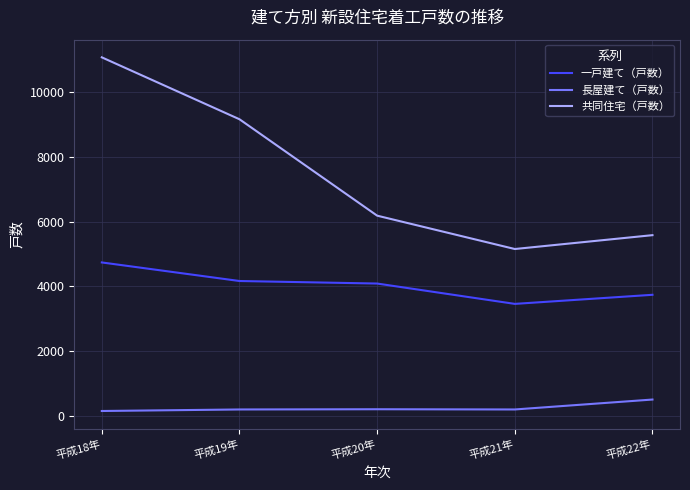

Which category has the highest value in the 共同住宅（戸数） series?

平成18年